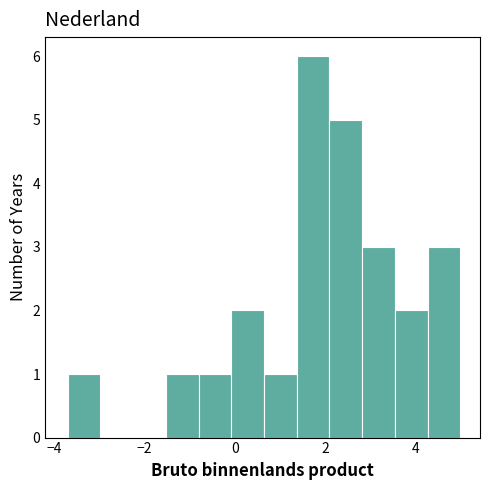

Around what value on the x-axis is the tallest bar? Give the approximate position of its centre, as read against the axis.

1.8